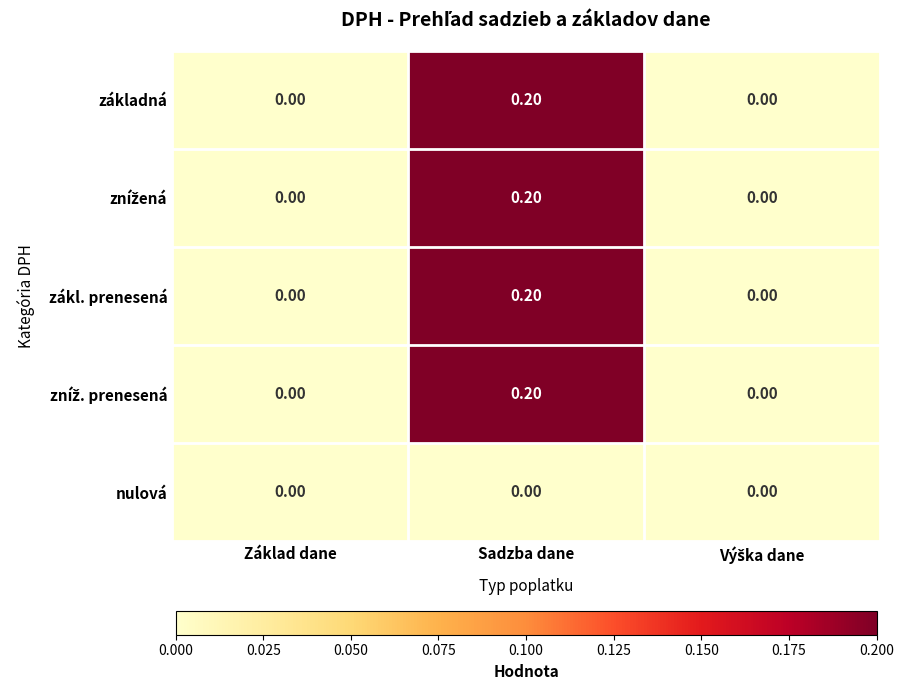

At which category is the sum across all series the highest?

Sadzba dane